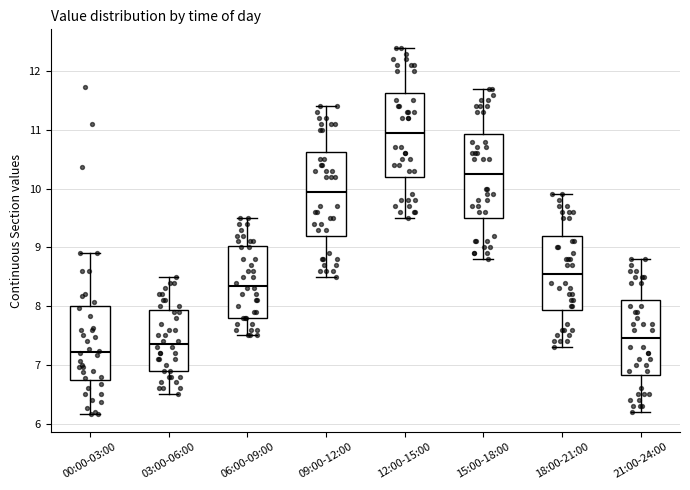

Which box has the highest median line?

12:00-15:00